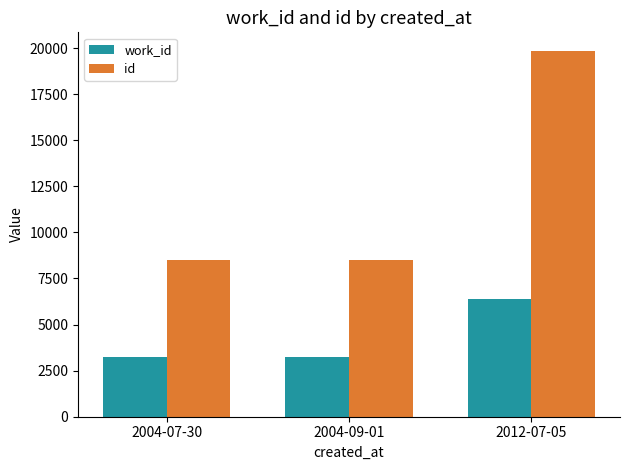

At 2004-09-01, list the series in order from smallest to largest.

work_id, id